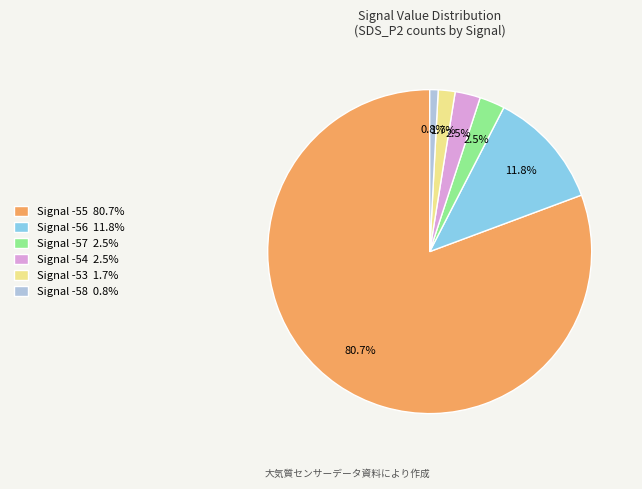

Is there any slice that represents more than half of the pie?

Yes